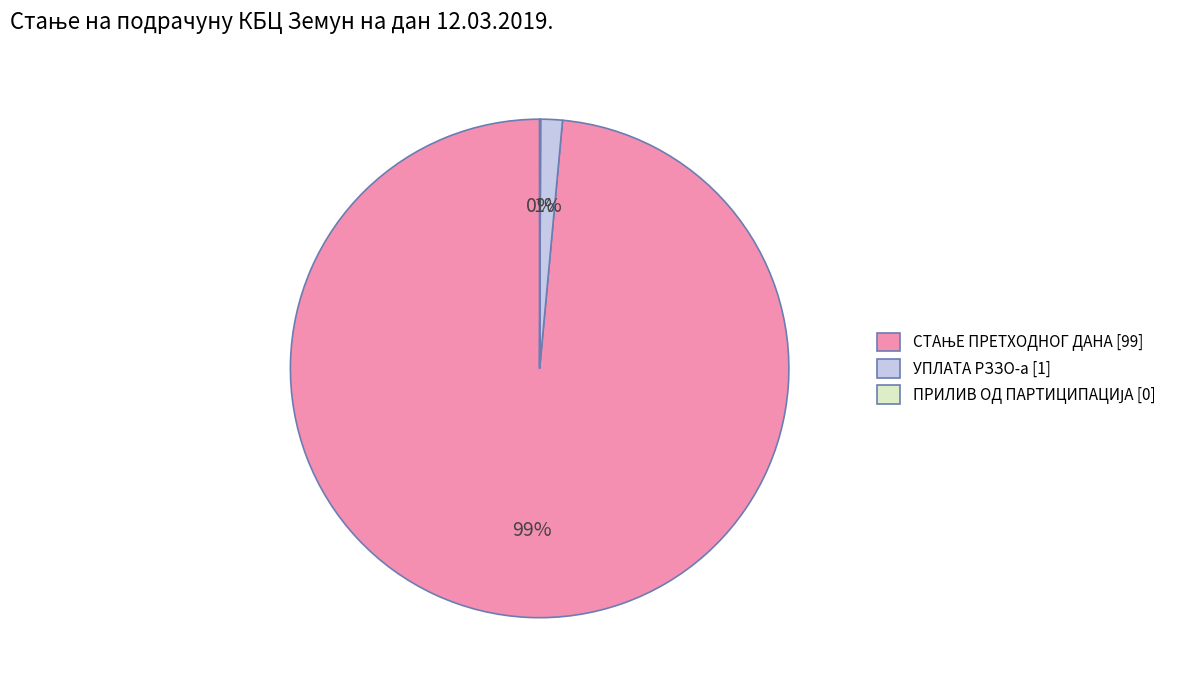

The УПЛАТА РЗЗО-а [1] slice represents 7% of the pie. True or false?

False